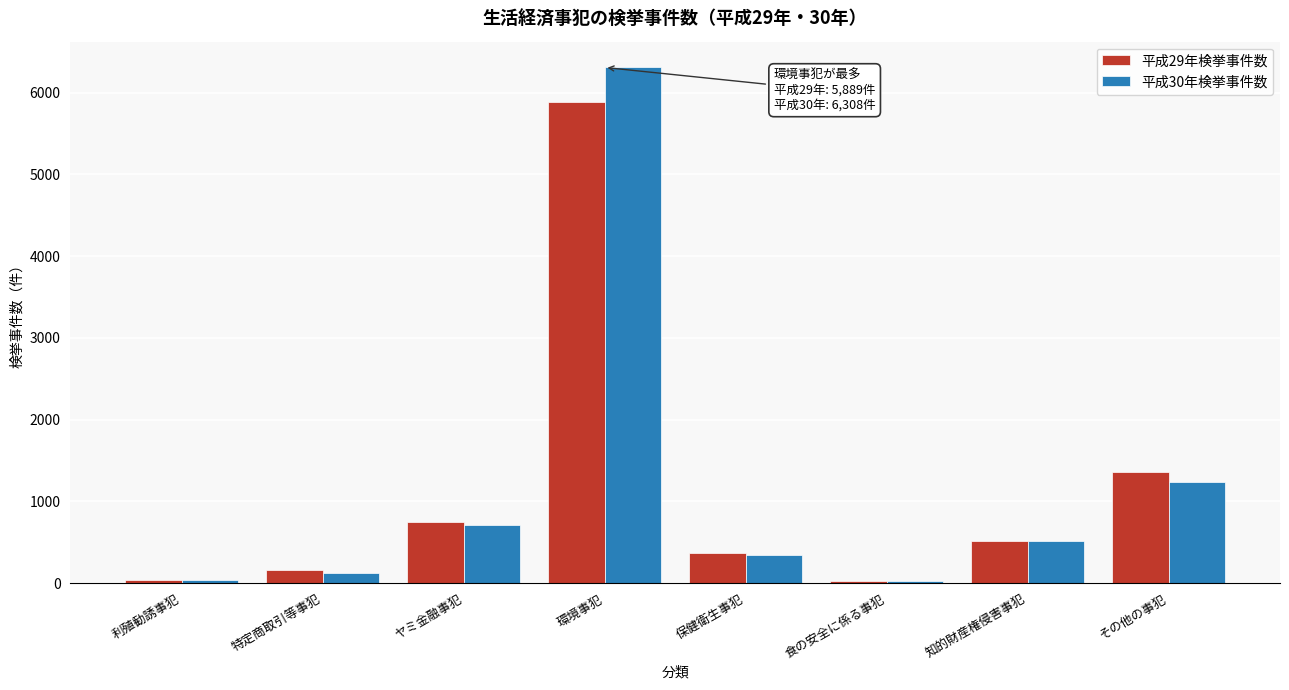

Which category has the highest value in the 平成30年検挙事件数 series?

環境事犯